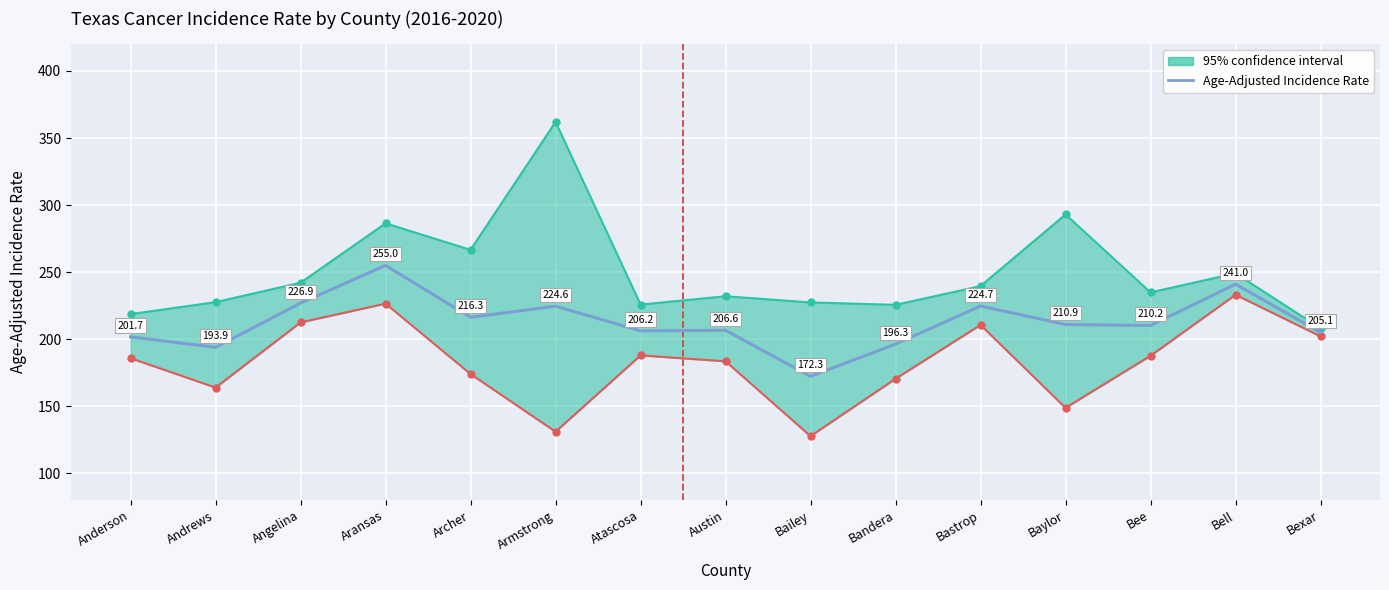

At which label does the data first exceed 210?

Angelina